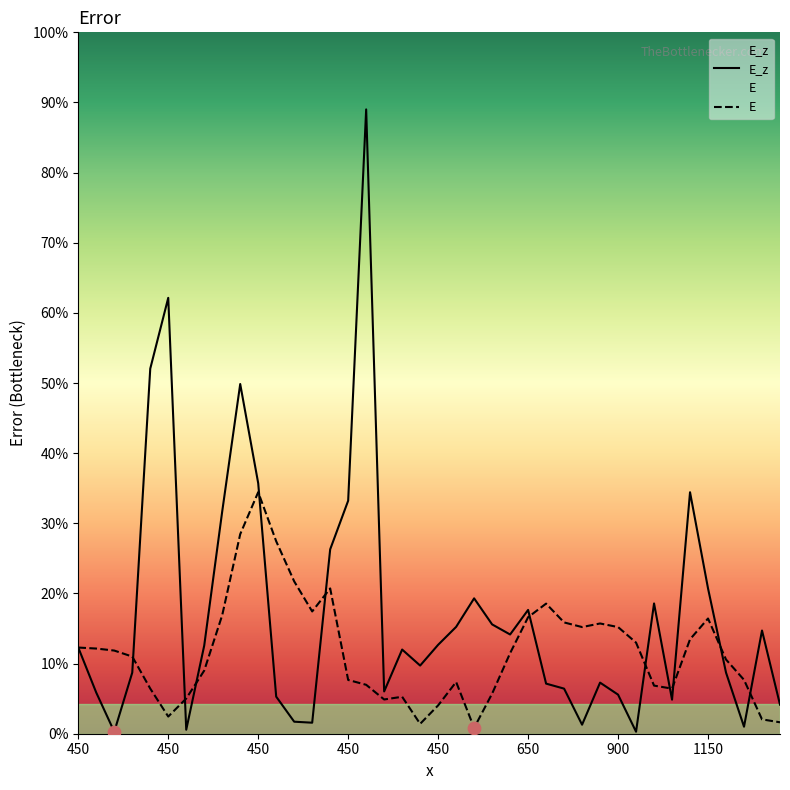

What is the total value across all series at 450?

172.0